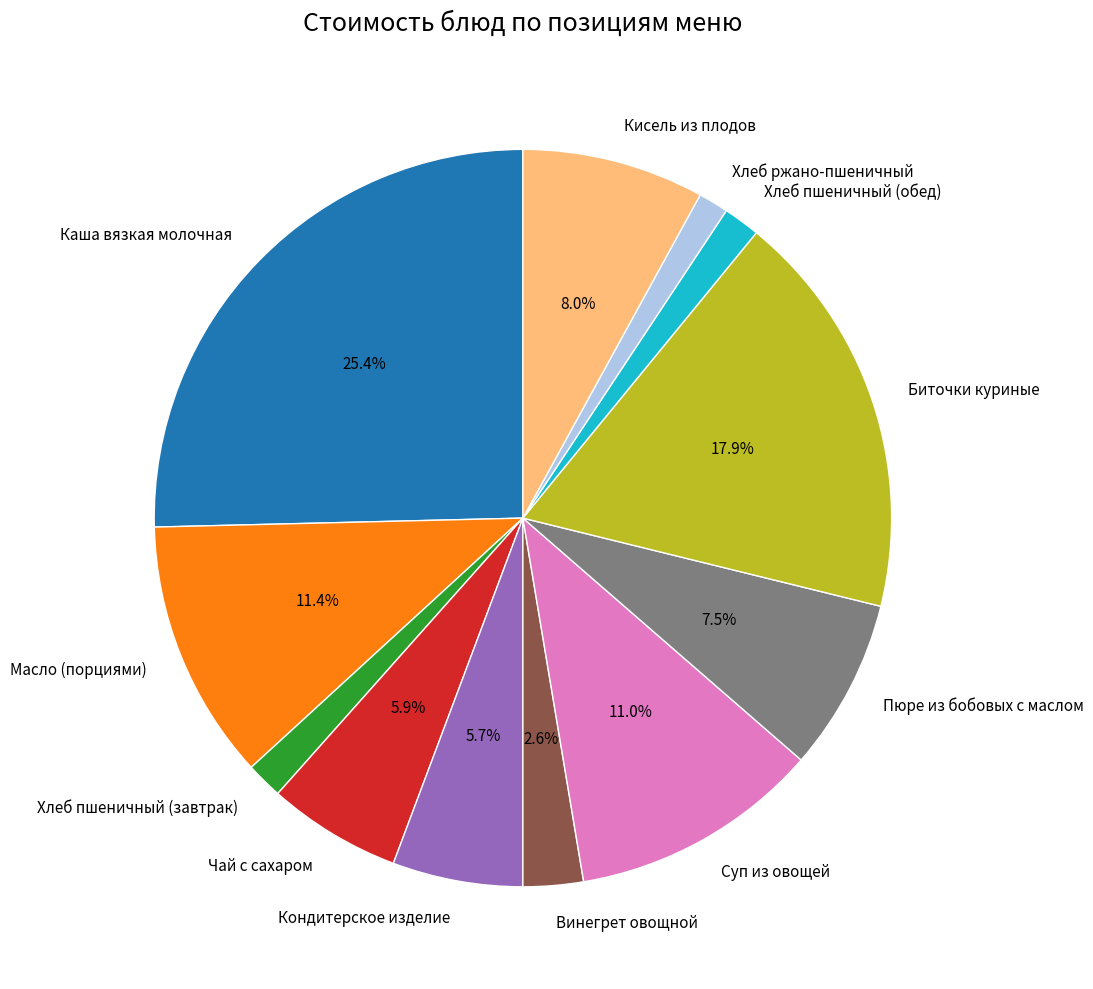

To the nearest percent, what is the average slice percentage?

8%